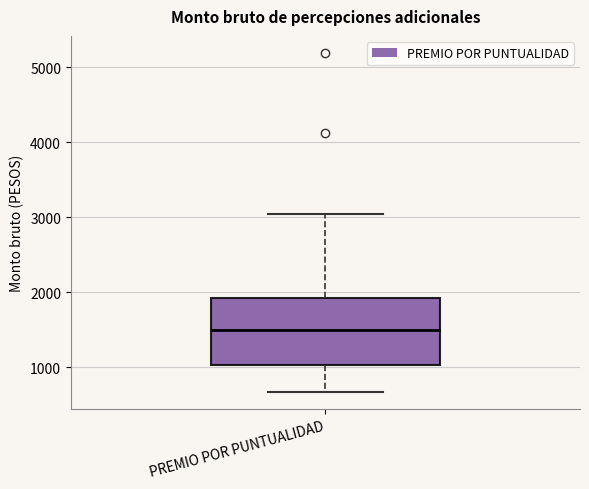

Where does the median line of the box for PREMIO POR PUNTUALIDAD sit on the y-axis? The values are not printed on the chart, so give them approximately, as read against the axis.

1500